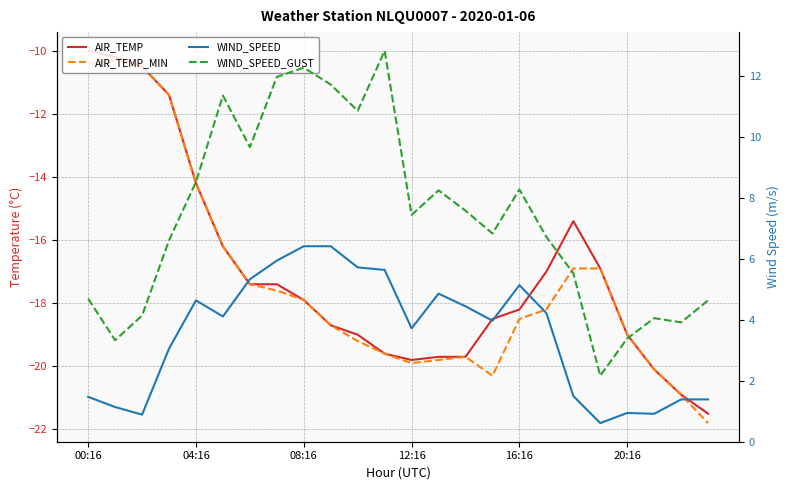

What position from the right is 12:16?

12